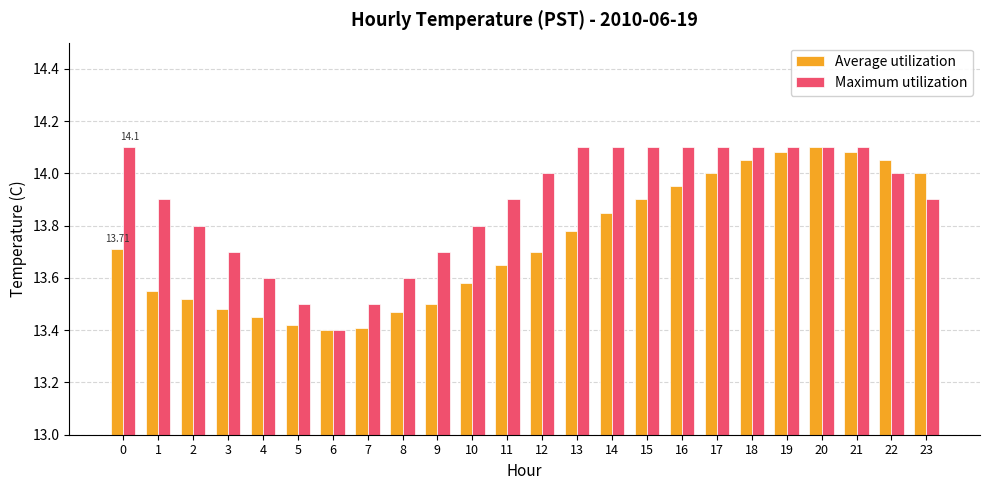

What are all the series names shown in the legend?

Average utilization, Maximum utilization